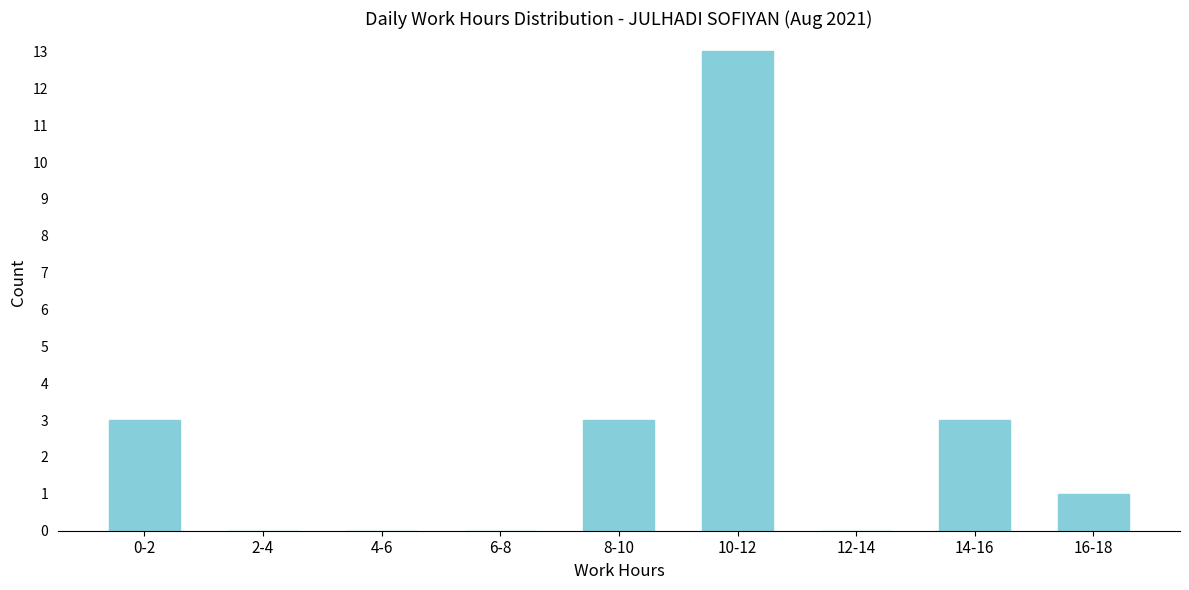

Reading left to right, extract all data points from this chart.

0-2=3	2-4=0	4-6=0	6-8=0	8-10=3	10-12=13	12-14=0	14-16=3	16-18=1